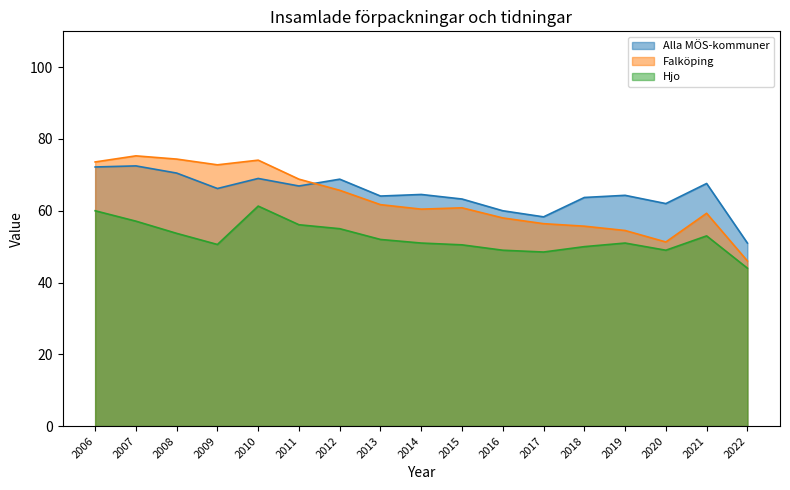

In Falköping, how many points are lower than both neighbors (excluding endpoints)?

3